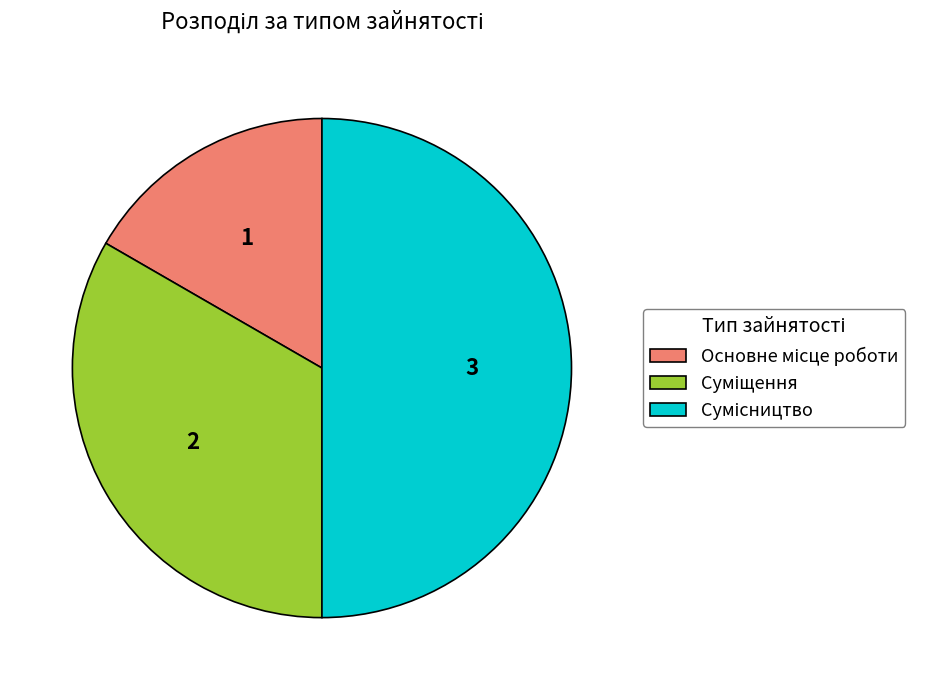

What percentage is the Суміщення slice, to the nearest percent?

33%